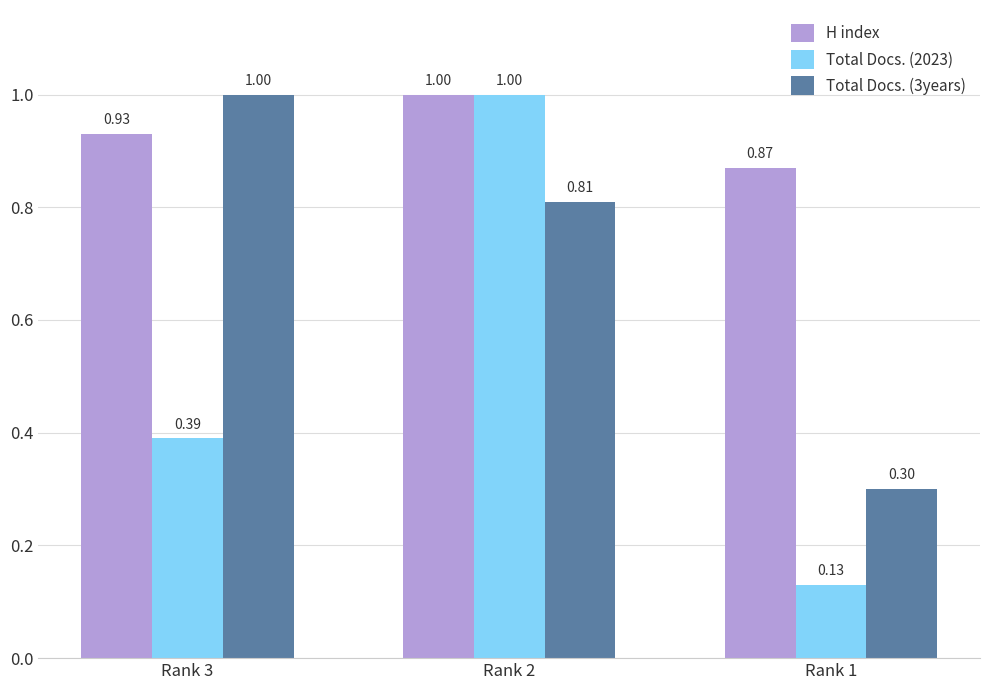

What is the difference between the Total Docs. (3years) values at Rank 1 and Rank 2?

0.5